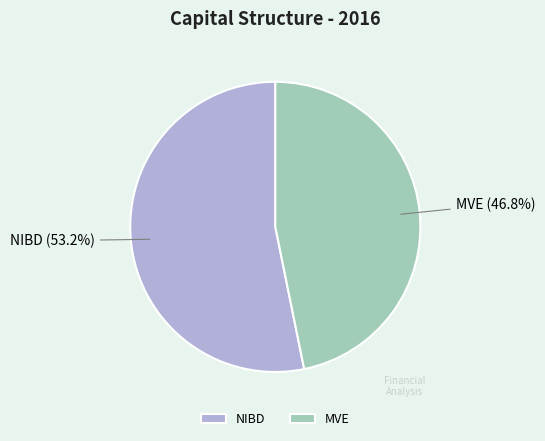

To the nearest percent, what is the average slice percentage?

50%